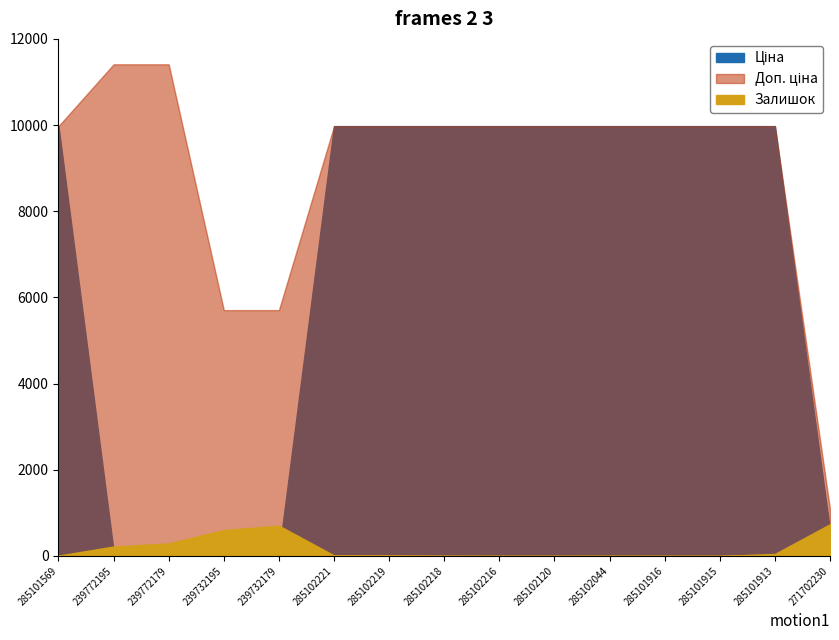

The Залишок series shows 311.4 at 285102120. True or false?

False